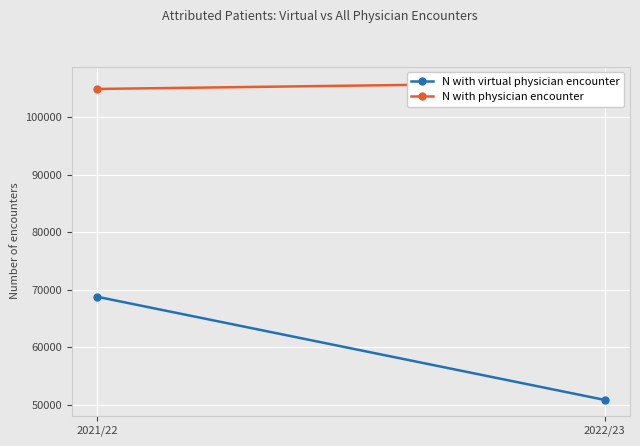

What position from the left is 2022/23?

2